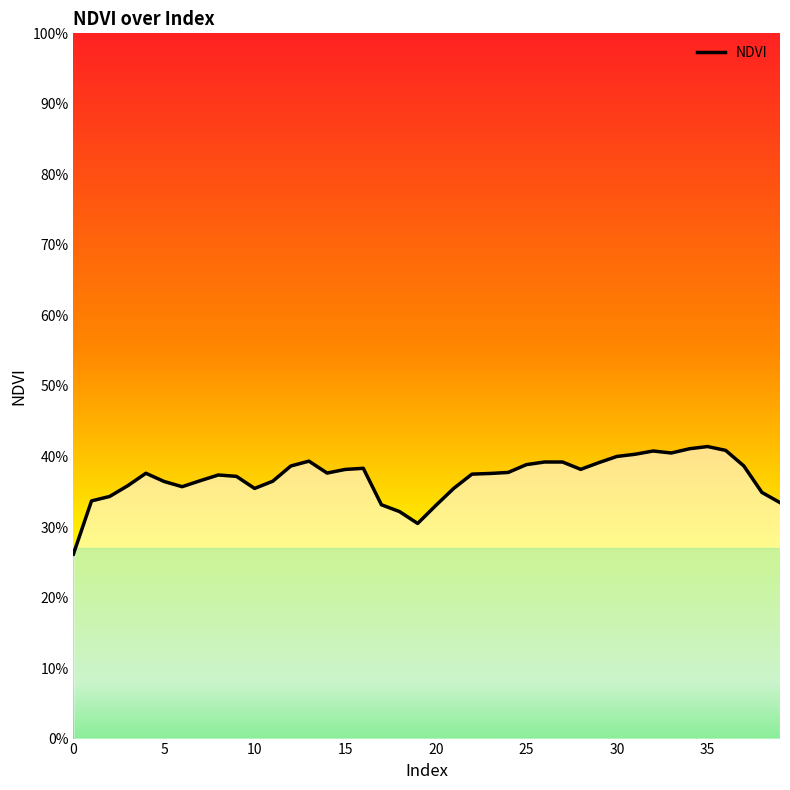

At which category does the data reach its first local peak?

4